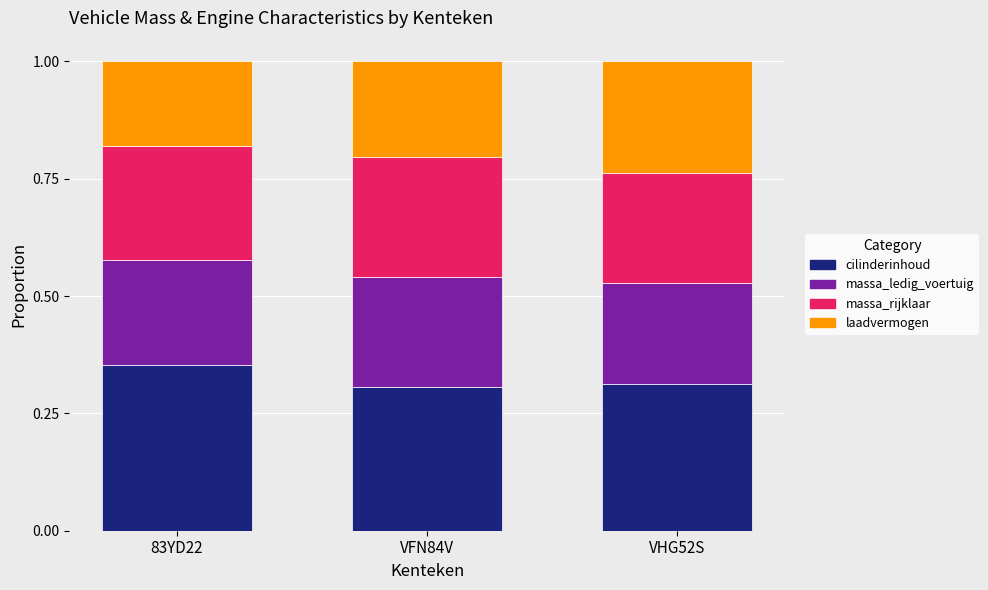

Which category has the highest value in the cilinderinhoud series?

83YD22